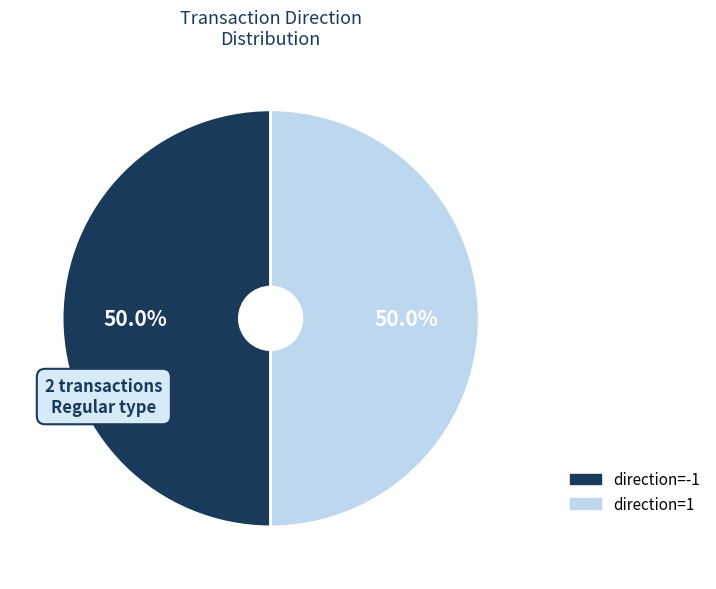

Count the number of slices in the pie.

2